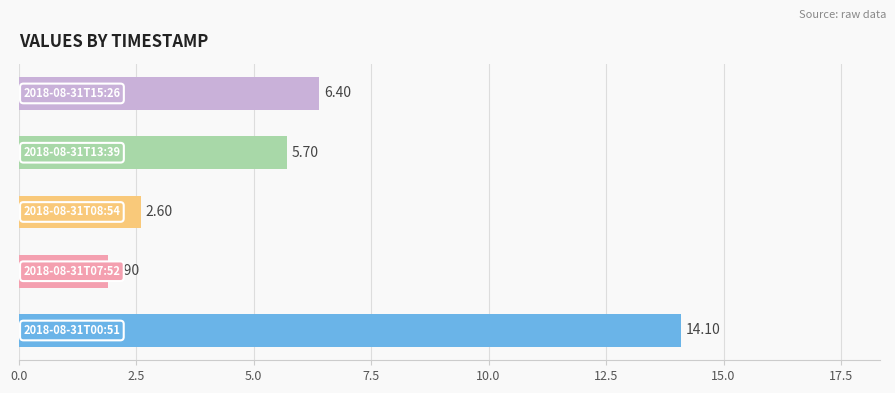

What is the difference between the maximum and minimum values?

12.2